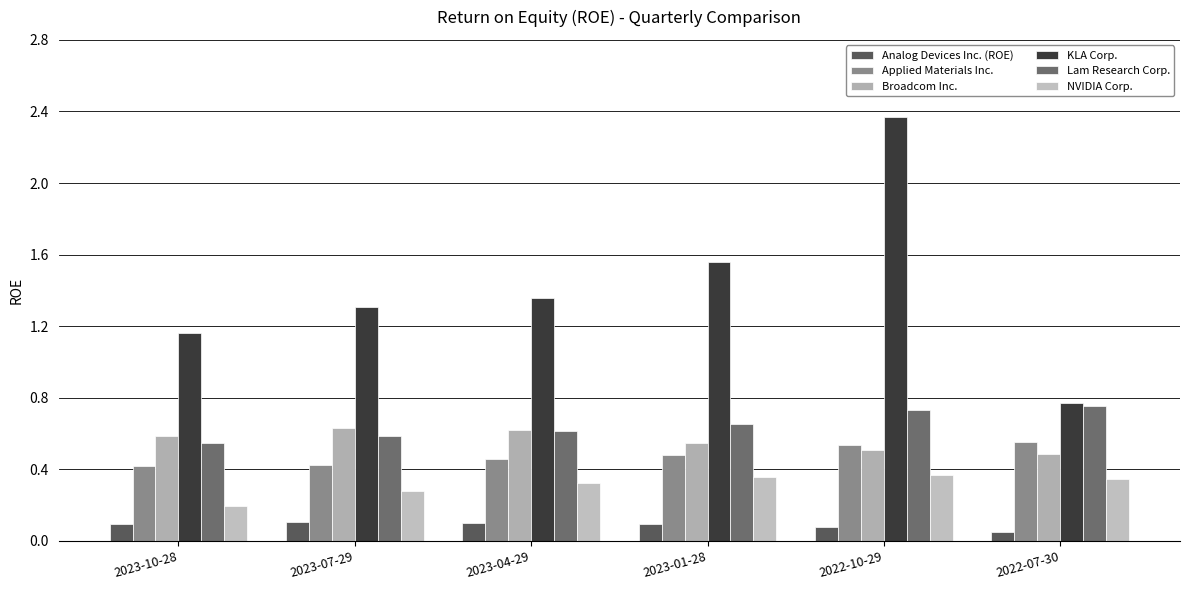

What is the spread (max minus min) of values at 2023-04-29?

1.3